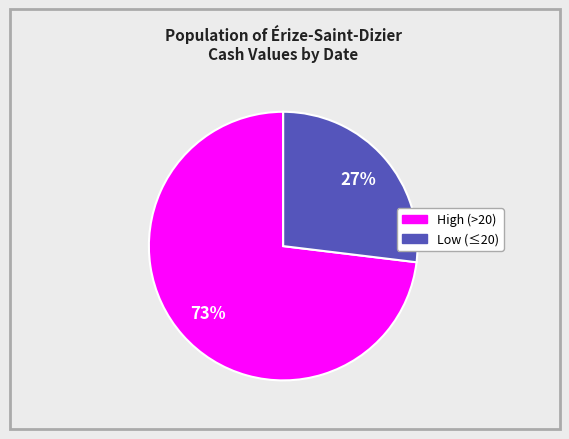

To the nearest percent, what is the difference between the largest and smallest slice percentages?

46%